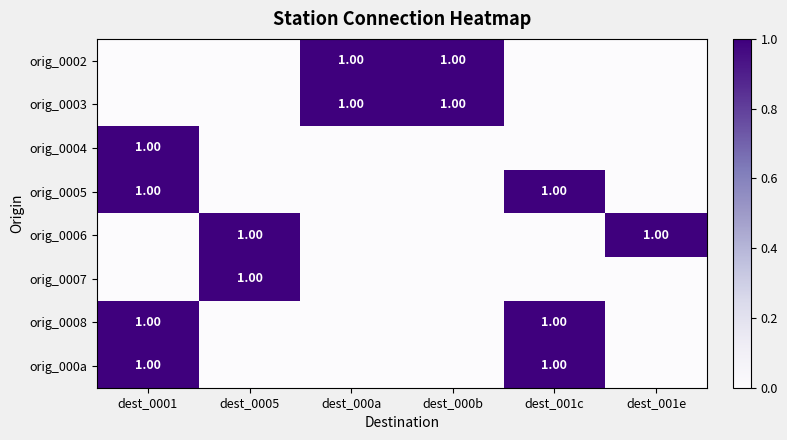

The value of orig_0007 at dest_0001 is 0. True or false?

True